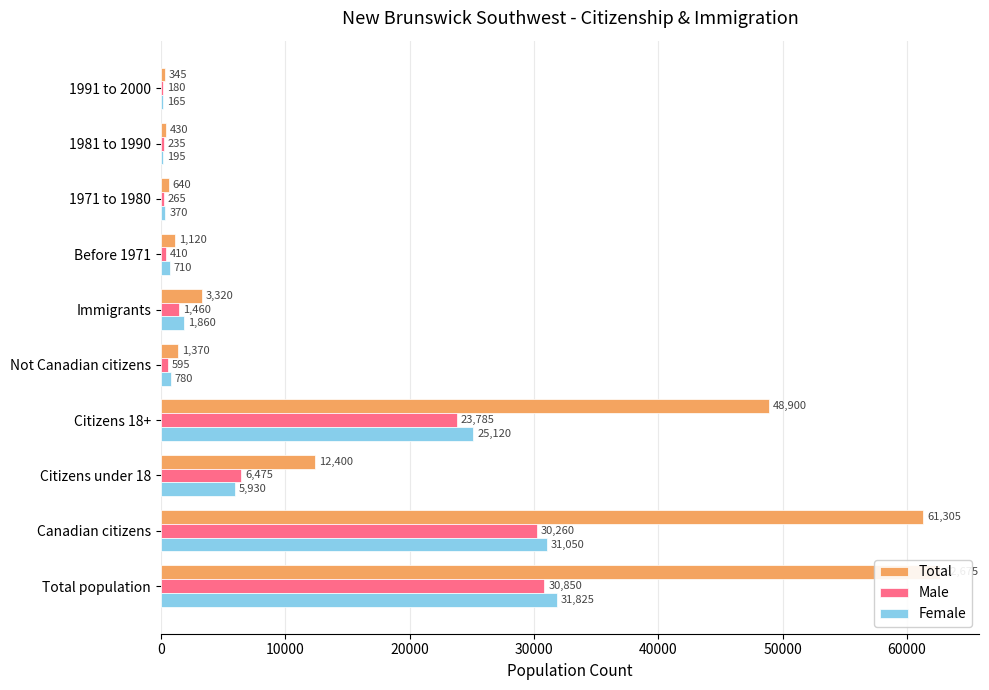

How many values in the Total series exceed 3320?

4